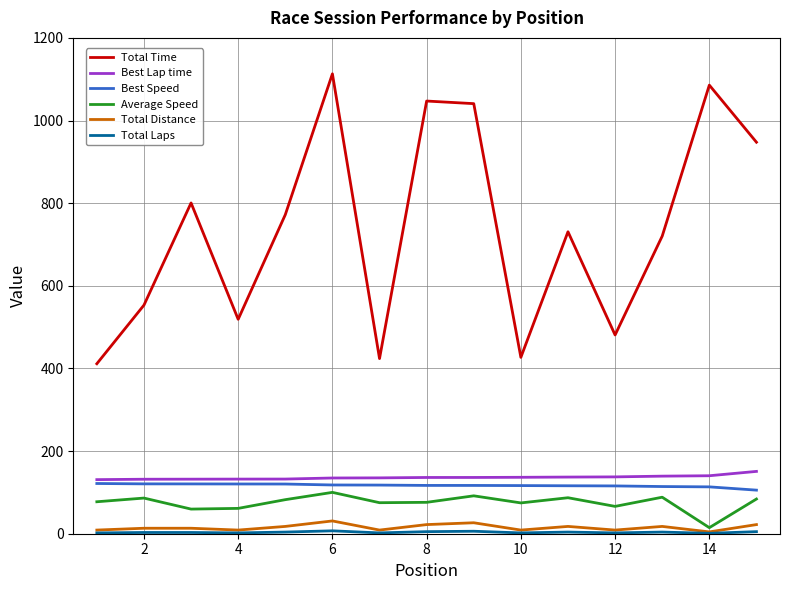

True or false: Best Lap time and Total Distance cross at least once.

False